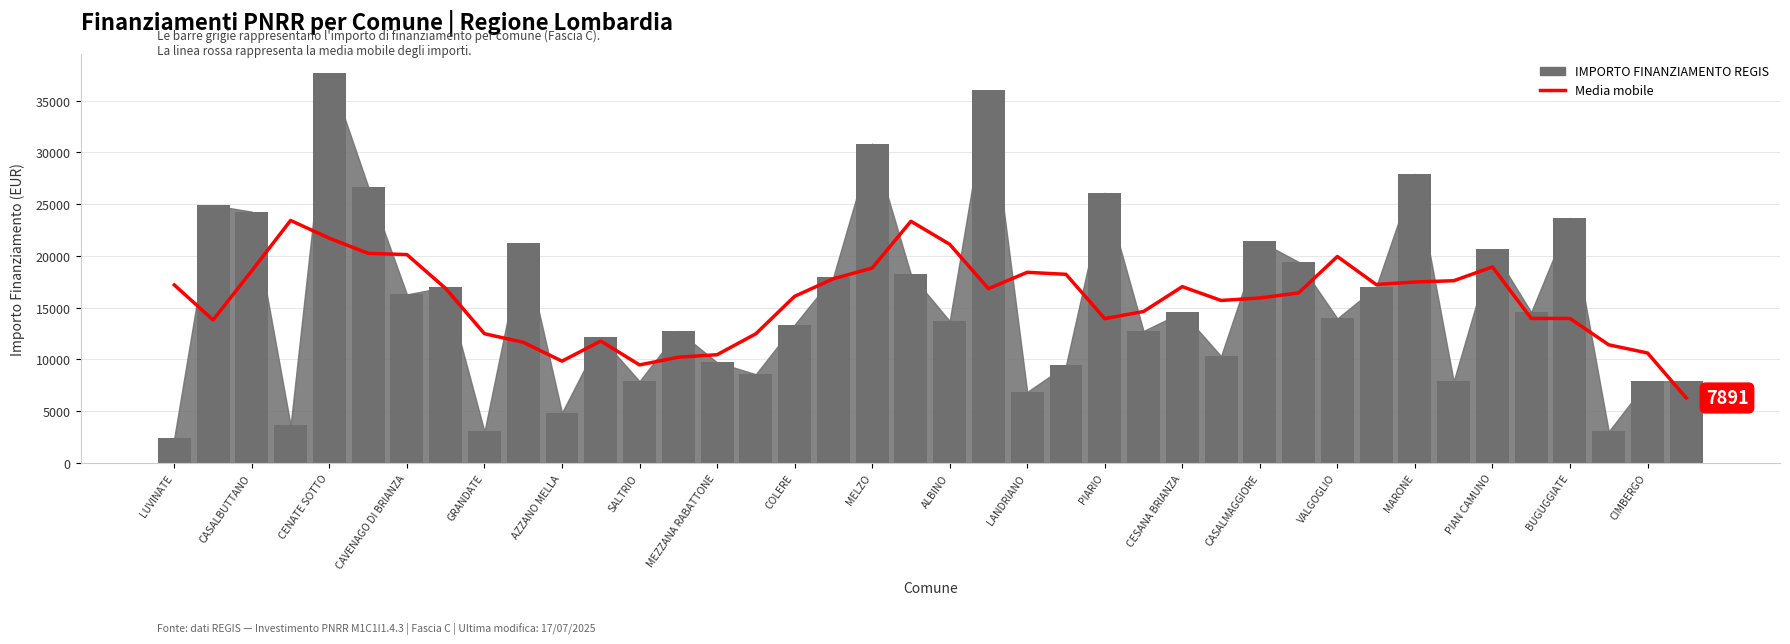

What position from the left is PIAN CAMUNO?

18